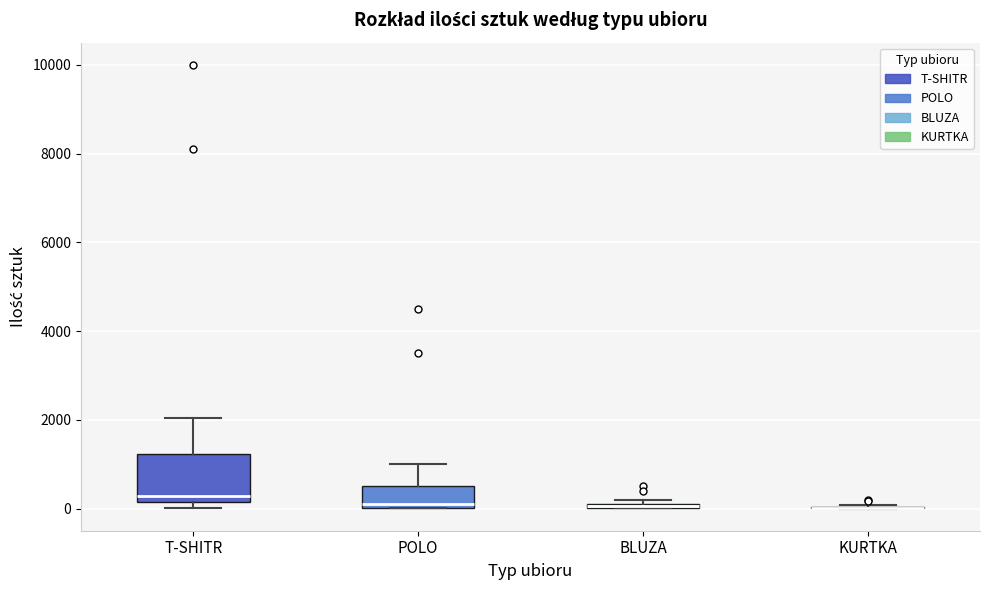

Comparing the boxes themselves (not the whiskers), which one is the tallest?

T-SHITR